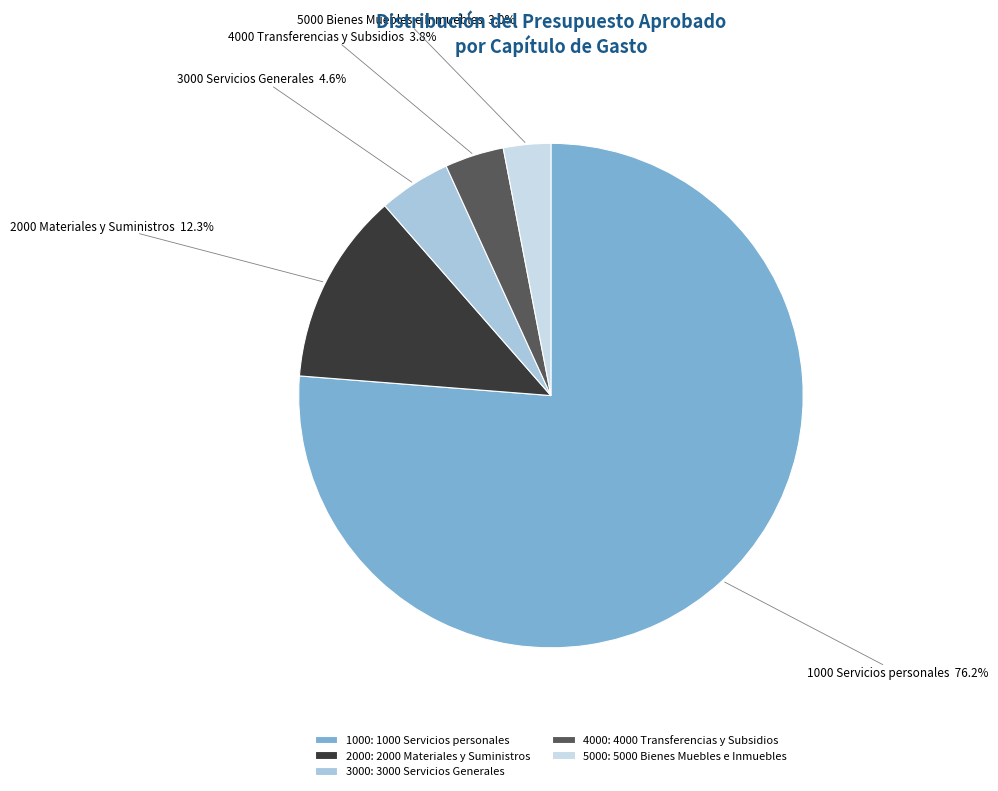

How many slices are in this pie chart?

5